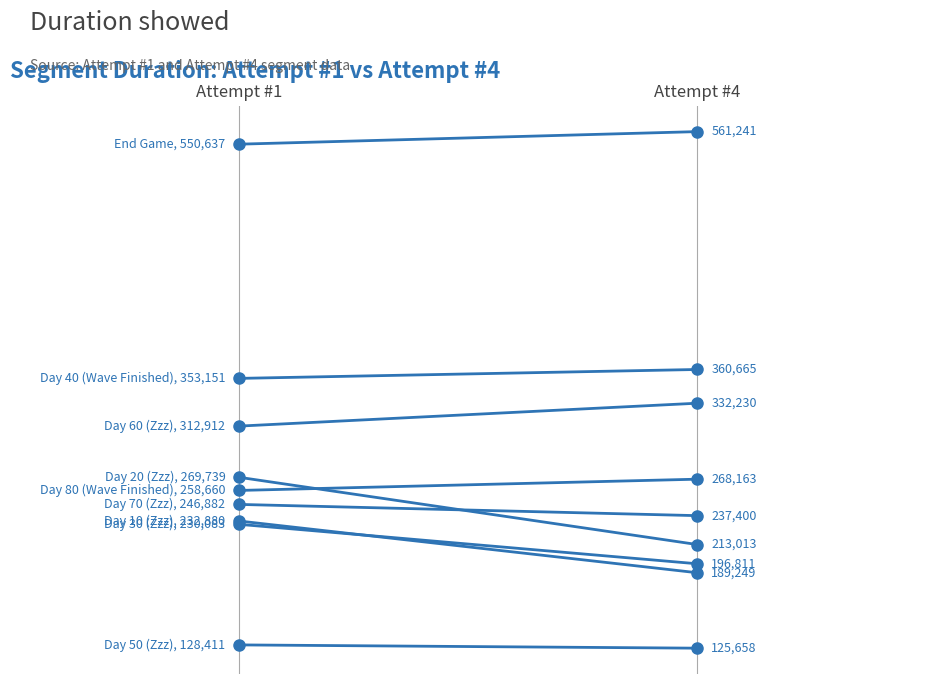

Count the values in the range 189249 to 232880.

2